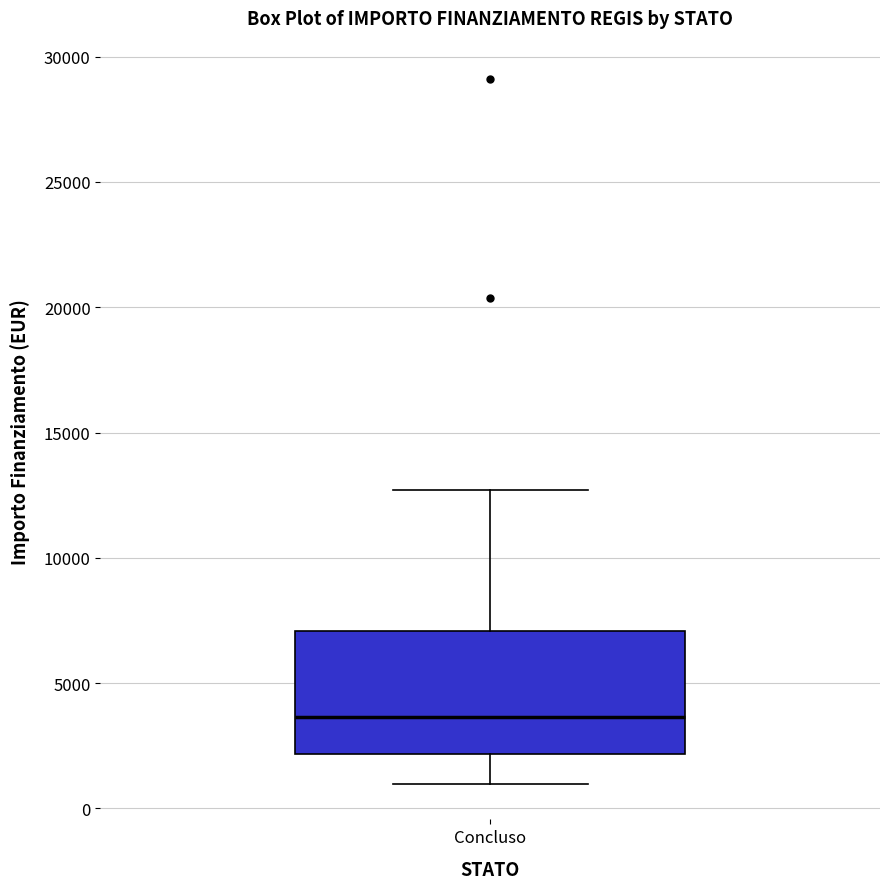

Transcribe this box plot: give where the median line is, the range the box spans, and where the two whiskers end, as read against the y-axis. The values are not printed on the chart, so give them approximately, as read against the axis.

median 3500, box 2000 to 7000, whiskers 1000 to 12500